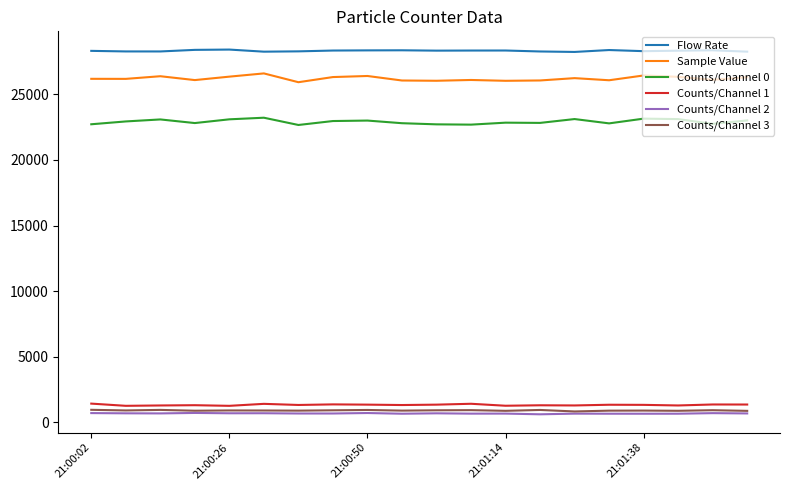

How many lines are shown in the chart?

6